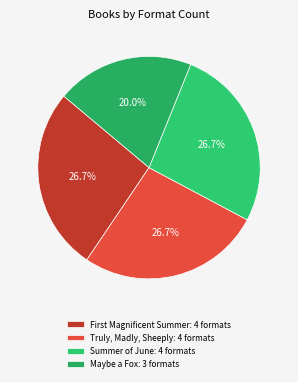

Is the sum of Summer of June and Truly, Madly, Sheeply greater than half?

Yes